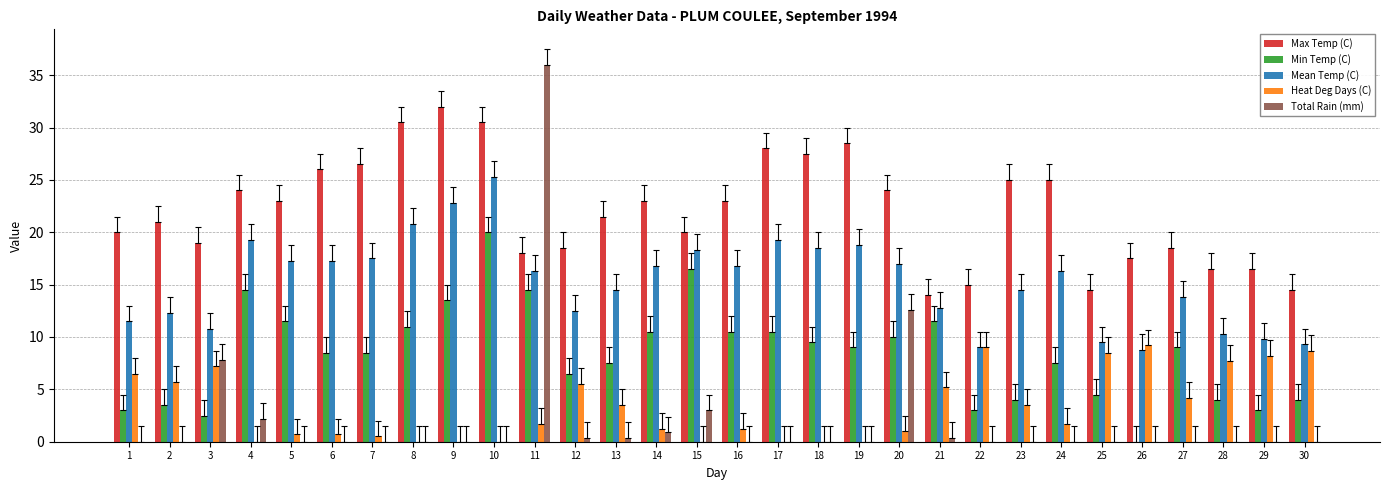

What is the sum of all Min Temp (C) values?

252.0